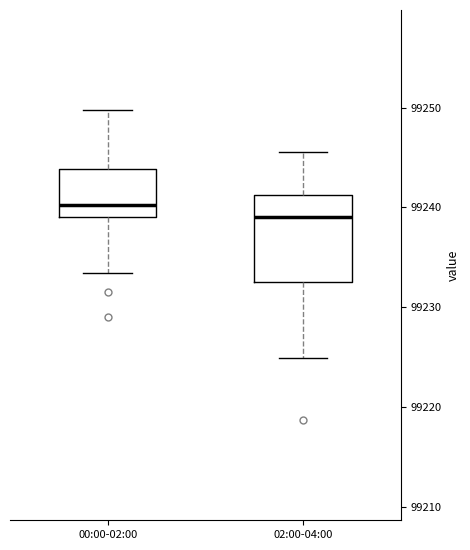

Where does the lower whisker of the box for 02:00-04:00 end on the y-axis? The values are not printed on the chart, so give them approximately, as read against the axis.

99225